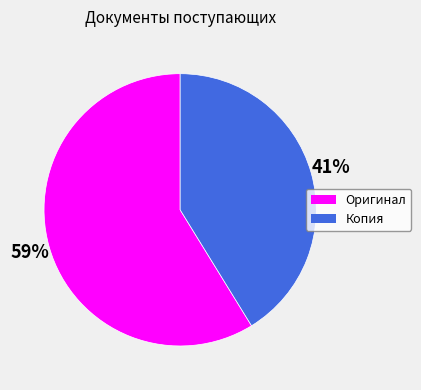

To the nearest percent, what portion does Копия represent?

41%